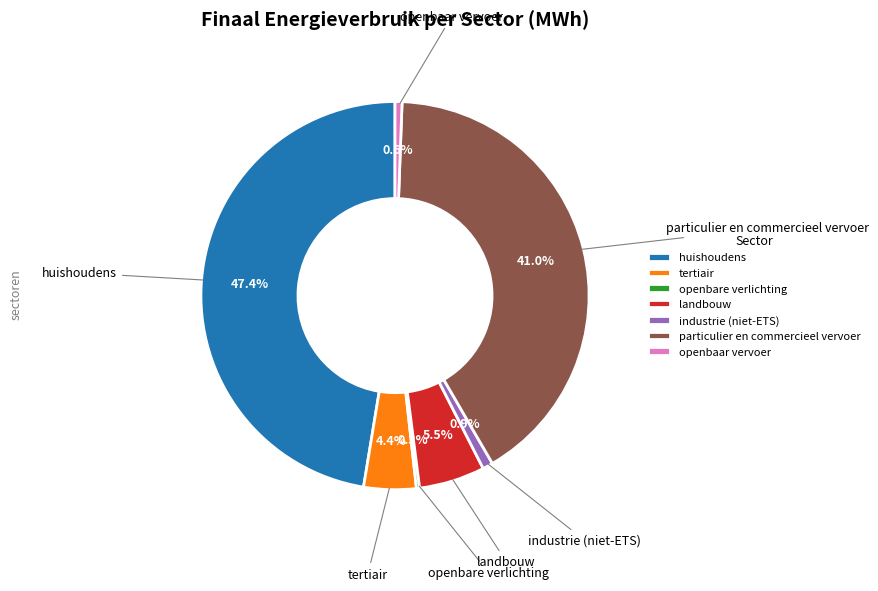

True or false: landbouw accounts for 11% of the total.

False